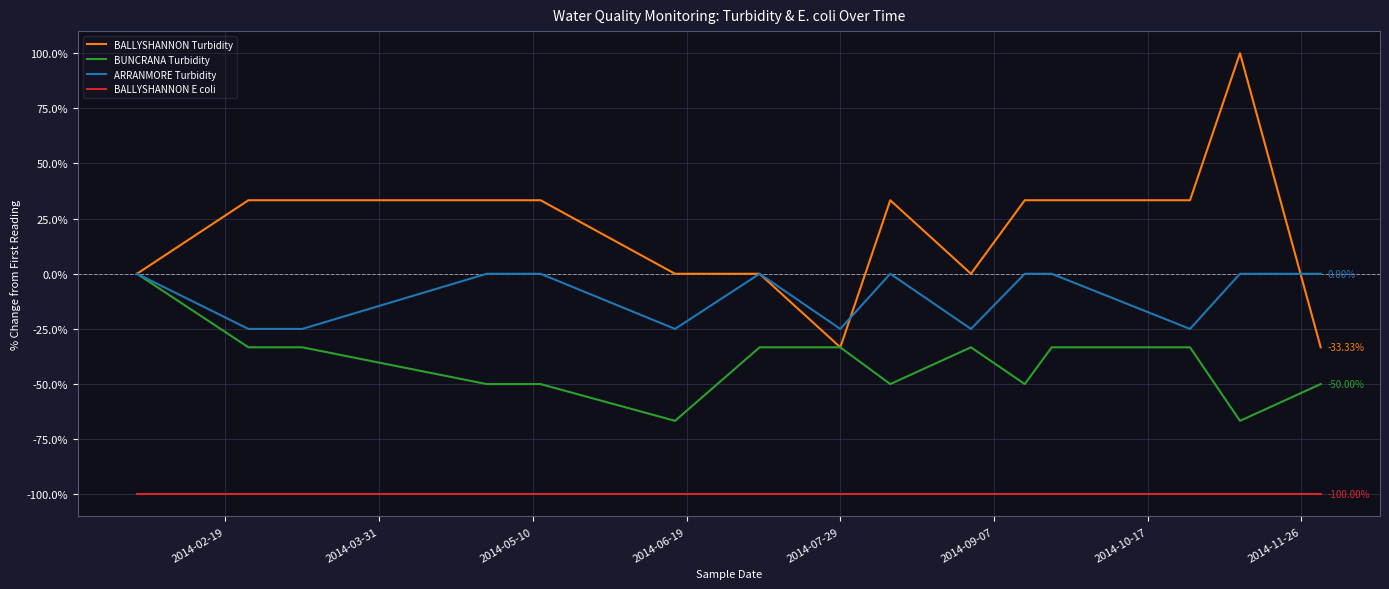

What is the sum of all BALLYSHANNON Turbidity values?

300.0